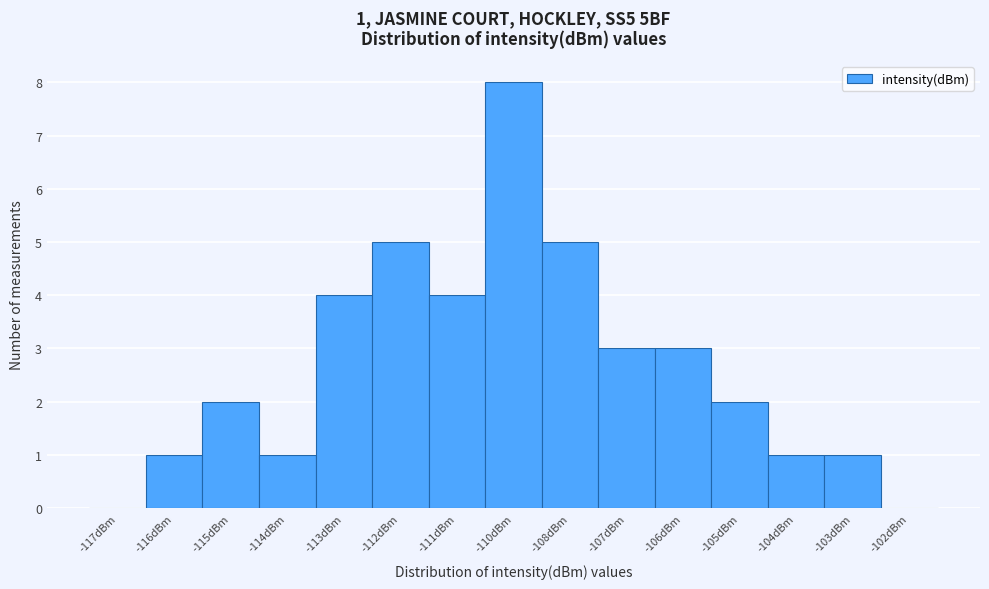

Reading left to right, what are all the values shown in this chart?

-117dBm=0	-116dBm=1	-115dBm=2	-114dBm=1	-113dBm=4	-112dBm=5	-111dBm=4	-110dBm=8	-108dBm=5	-107dBm=3	-106dBm=3	-105dBm=2	-104dBm=1	-103dBm=1	-102dBm=0